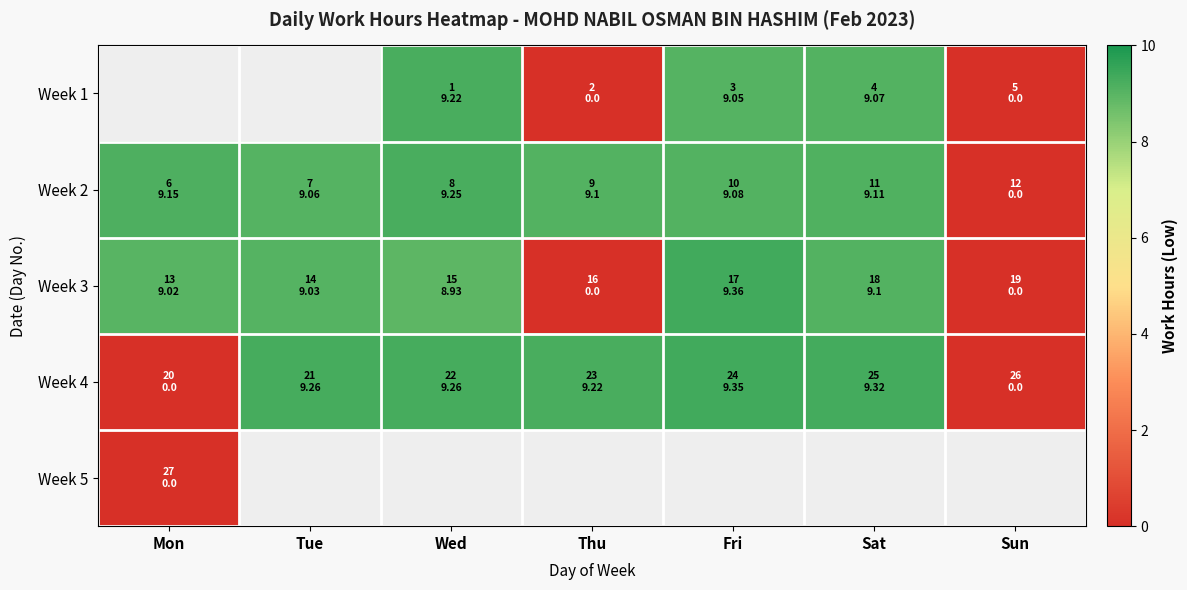

At which label is Week 2 closest to 4?

Sun